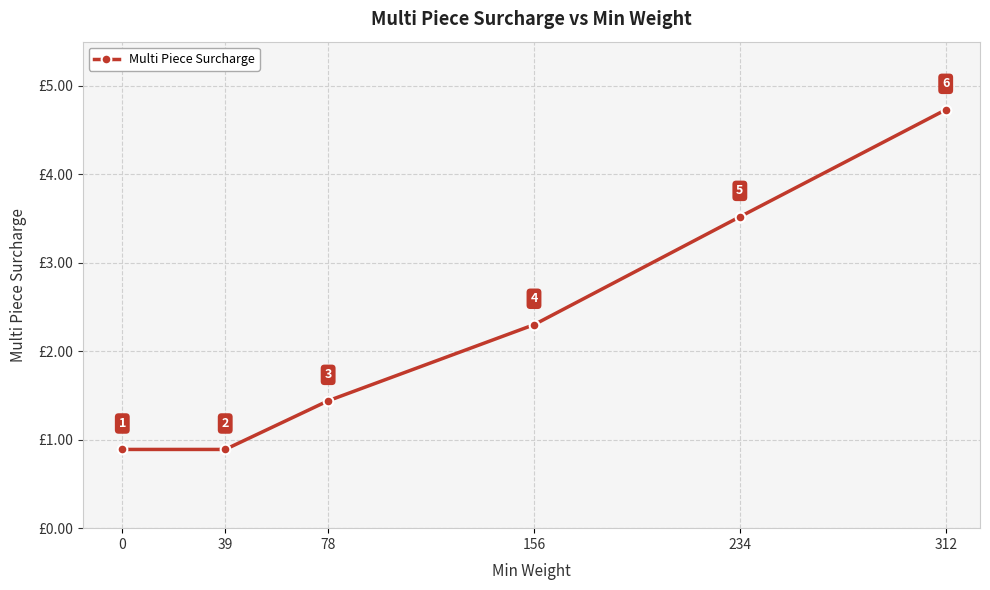

At which category does the chart reach its peak across all series?

312